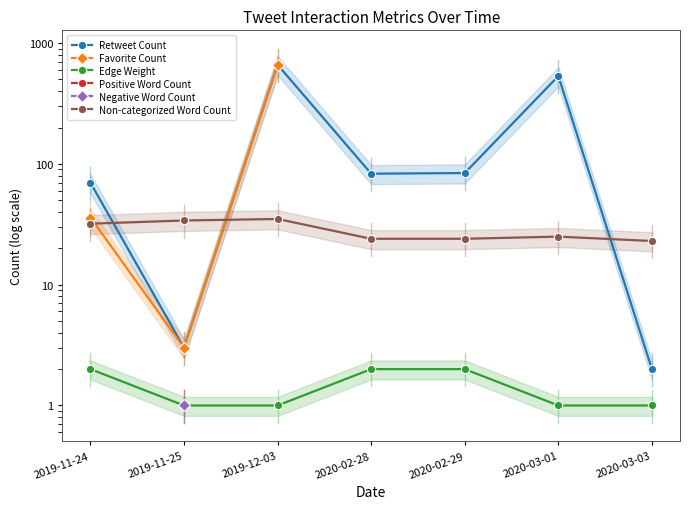

Which has a higher value, 2020-02-28 or 2020-03-01?

2020-03-01